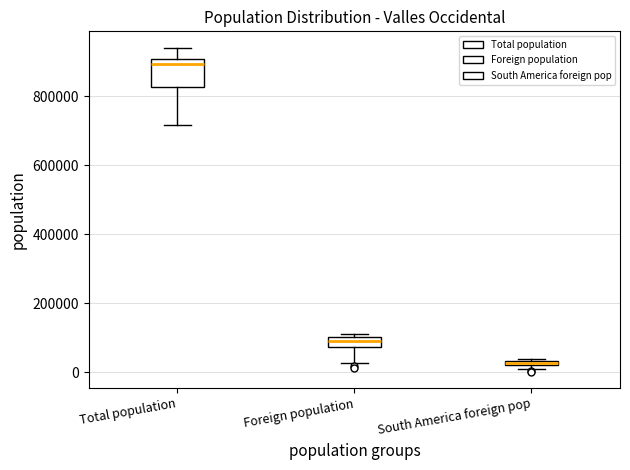

Comparing the boxes themselves (not the whiskers), which one is the tallest?

Total population